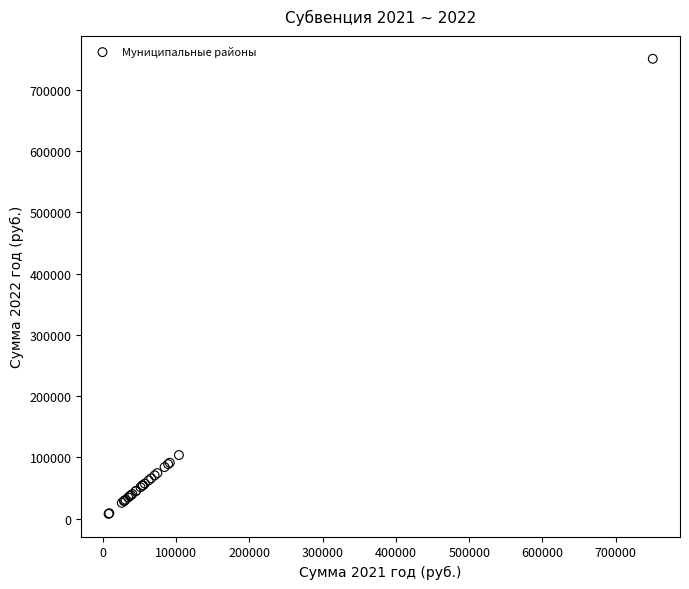

What Y value in the scatter plot is closest to 379188?

103815